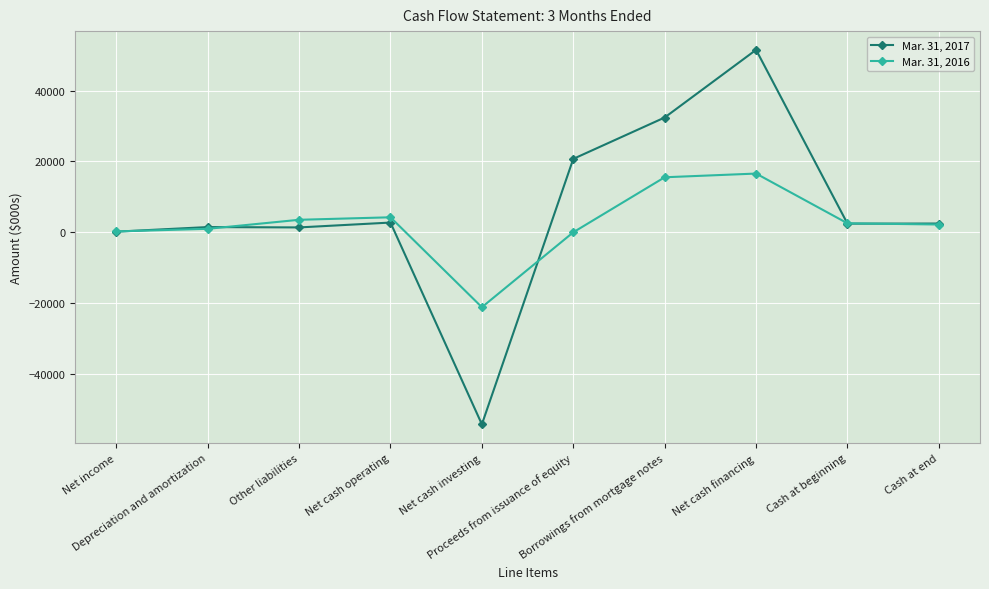

What is the total value across all series at Net cash operating?

6979